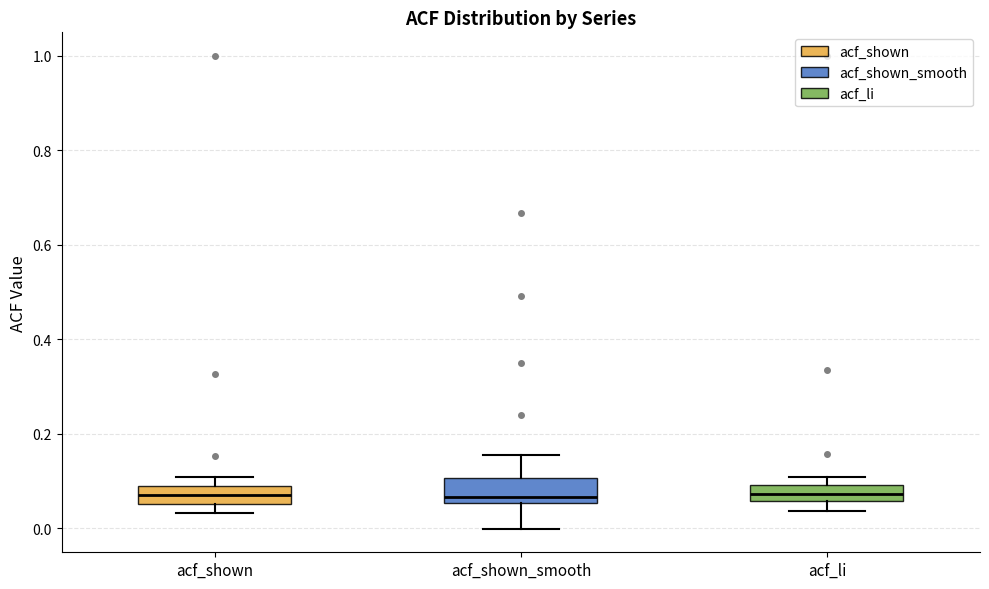

Reading left to right, read every box against the y-axis: the position of its median line, the range the box covers, and the ends of its whiskers. The values are not printed on the chart, so give them approximately, as read against the axis.

acf_shown: median 0.08 (inside the box), box 0.06 to 0.08, whiskers 0.04 to 0.10
acf_shown_smooth: median 0.06 (just above the box's lower edge), box 0.06 to 0.10, whiskers 0.00 to 0.16
acf_li: median 0.08, box 0.06 to 0.10, whiskers 0.04 to 0.10 (just above the box's upper edge)